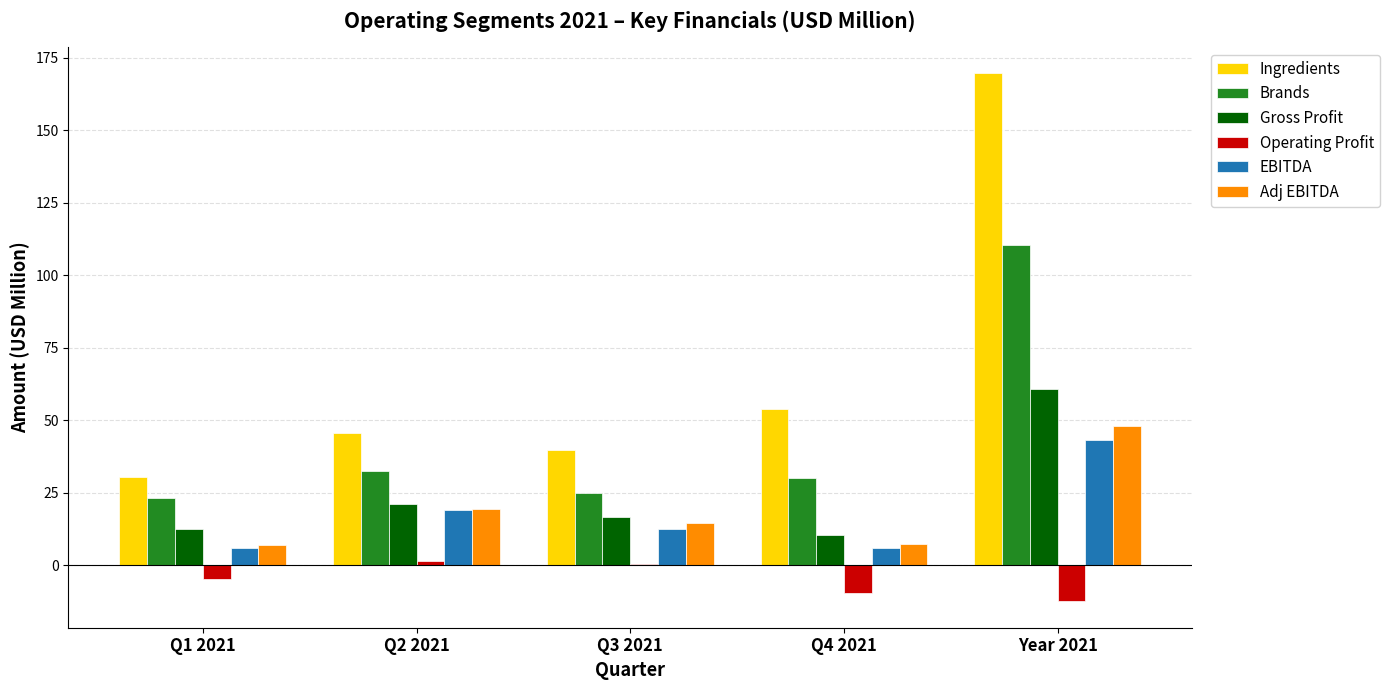

Which category has the highest value in the EBITDA series?

Year 2021